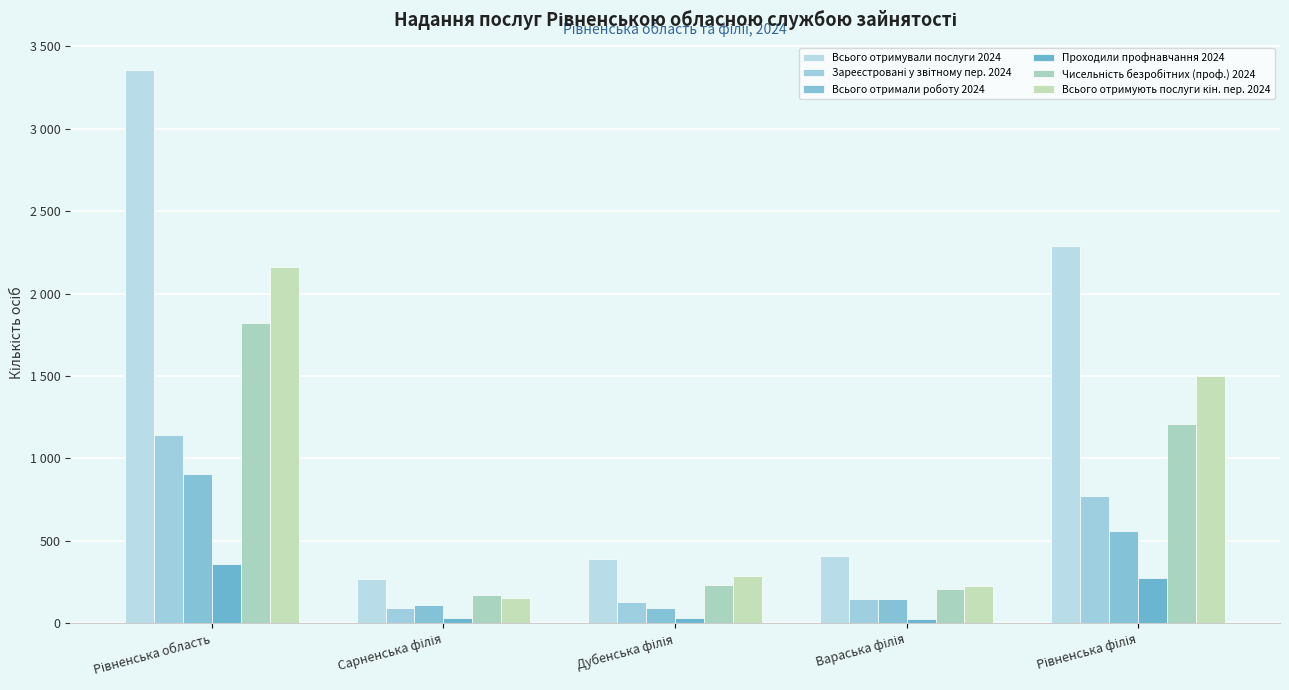

True or false: Всього отримують послуги кін. пер. 2024 has a value of 328 at Вараська філія.

False